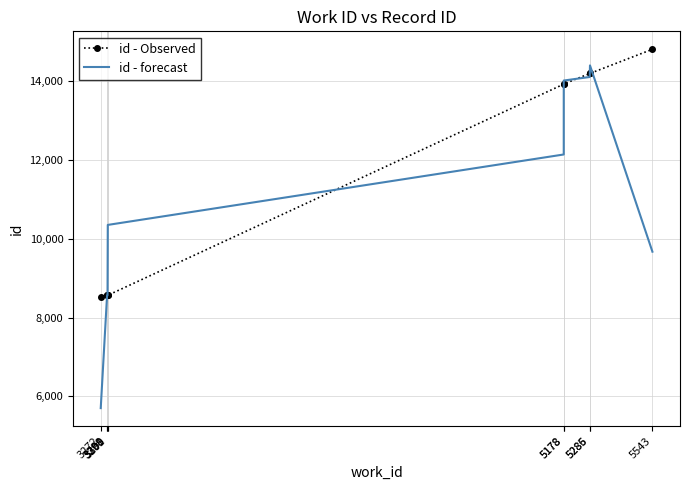

Which series has the largest total across all categories?

id - Observed